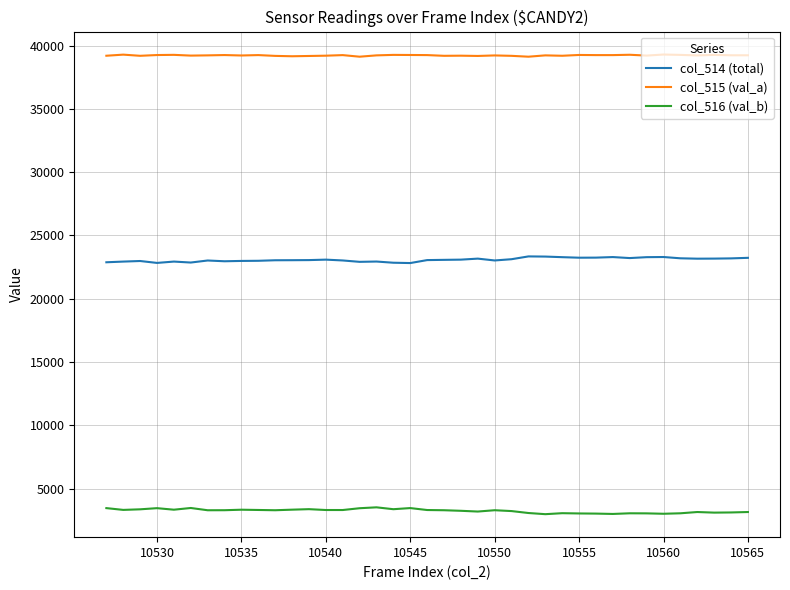

Which series has the largest total across all categories?

col_515 (val_a)